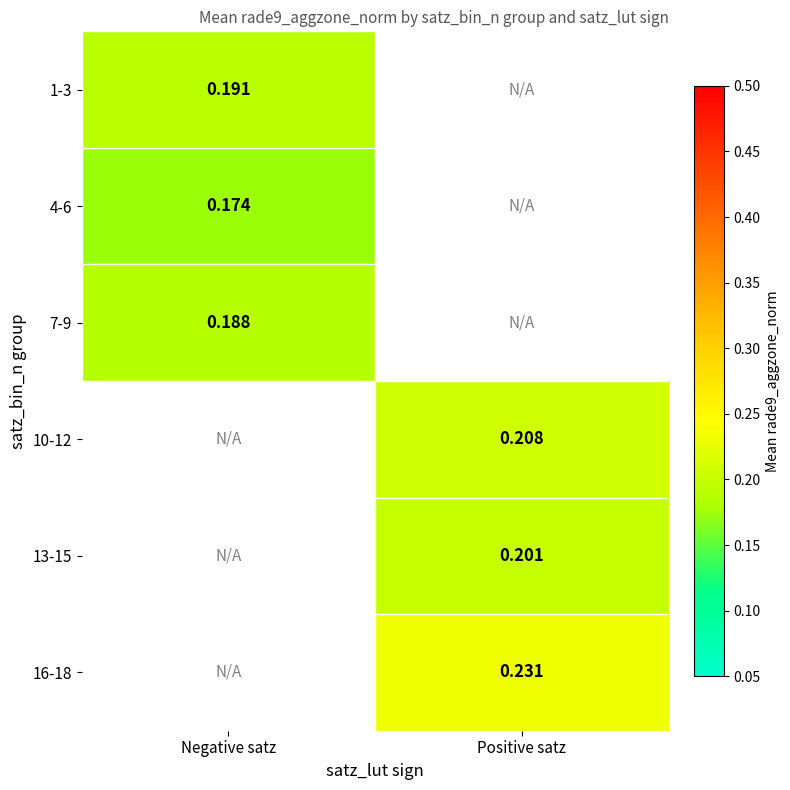

What is the smallest value displayed?

0.2